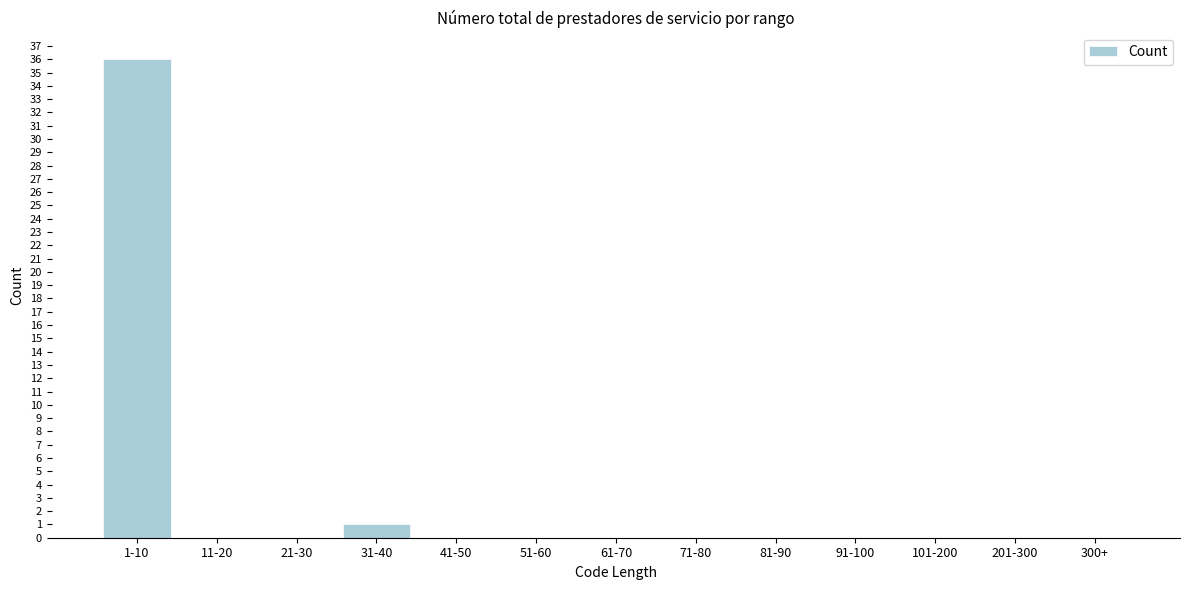

Reading right to left, what are all the values shown in this chart?

300+=0	201-300=0	101-200=0	91-100=0	81-90=0	71-80=0	61-70=0	51-60=0	41-50=0	31-40=1	21-30=0	11-20=0	1-10=36